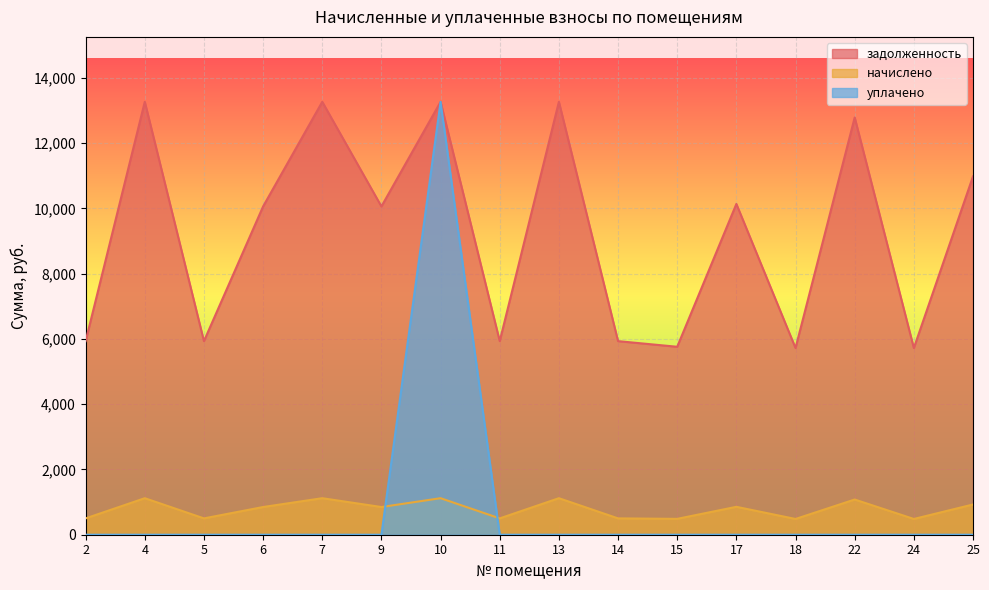

Count the number of data series in this chart.

3